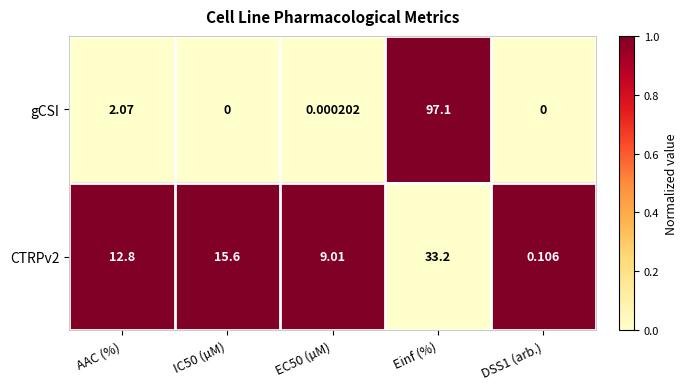

At which category does the chart reach its peak across all series?

Einf (%)